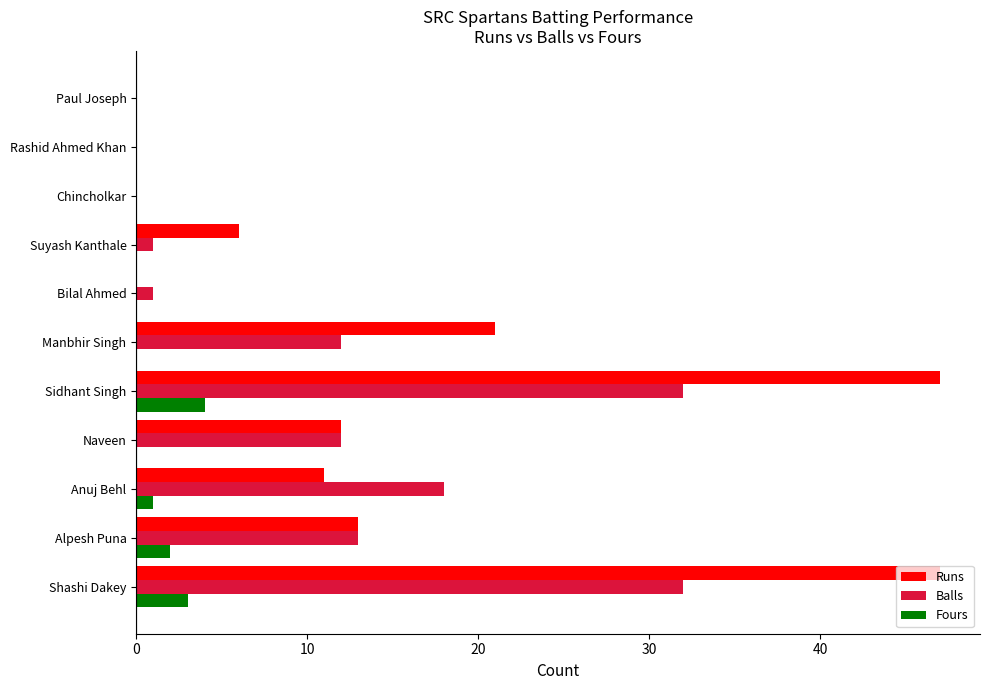

What are all the series names shown in the legend?

Runs, Balls, Fours